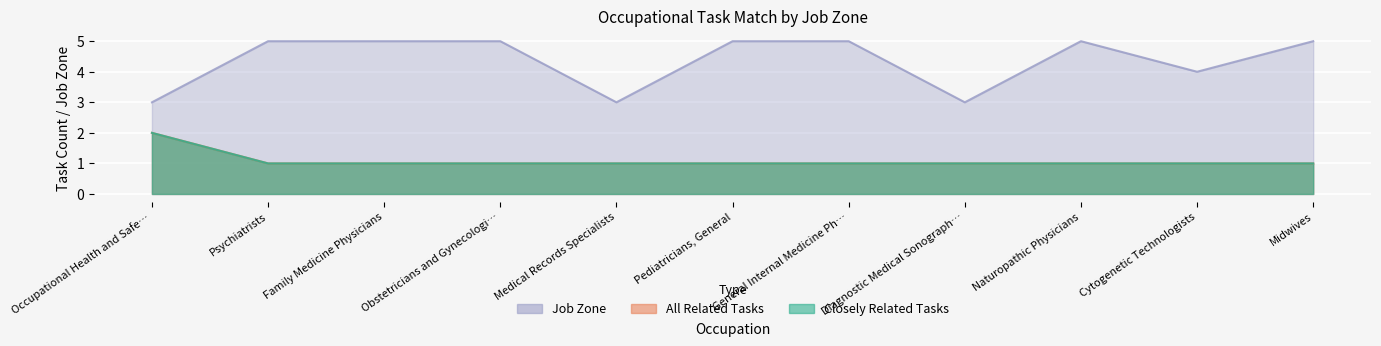

What is the approximate value of closely_related at Cytogenetic Technologists?

1